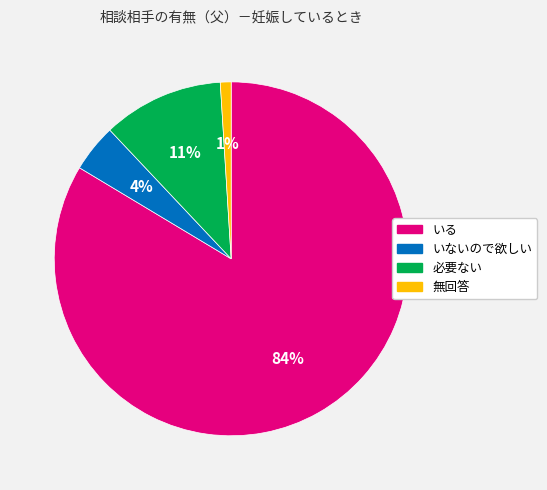

To the nearest percent, what percentage of the pie is 無回答?

1%